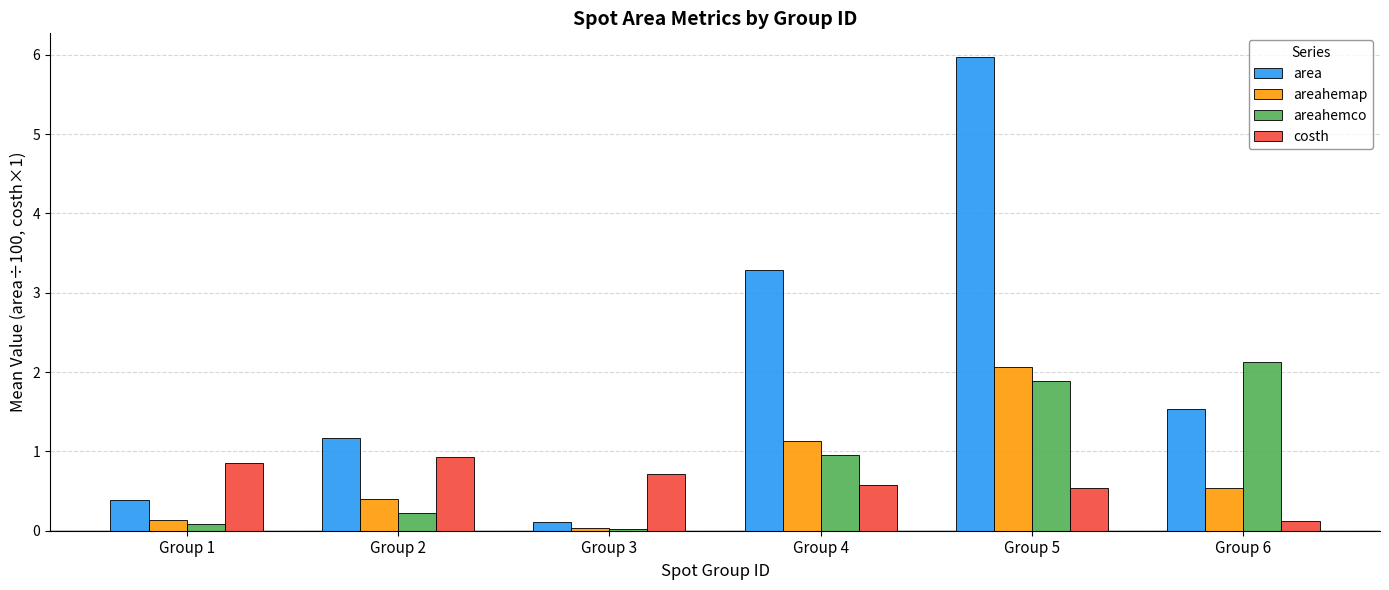

List the series in order of their peak value, lowest first.

costh, areahemap, areahemco, area